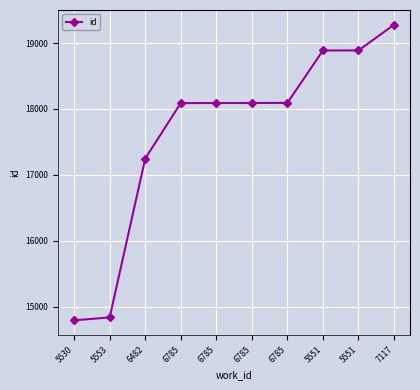

What is the change in value from 6482 to 5551?

+1639